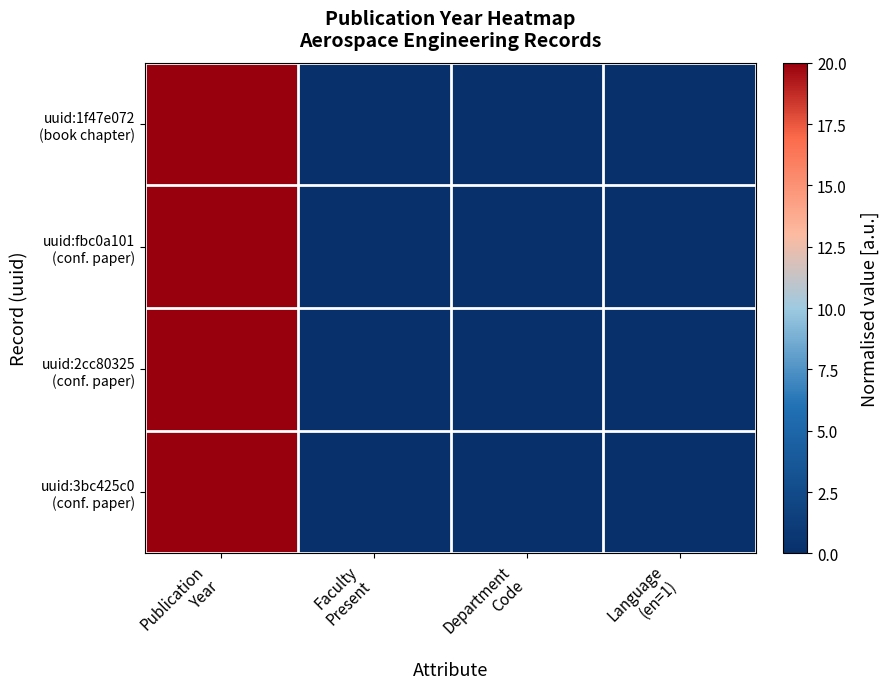

Which category has the lowest value across all series?

Faculty
Present